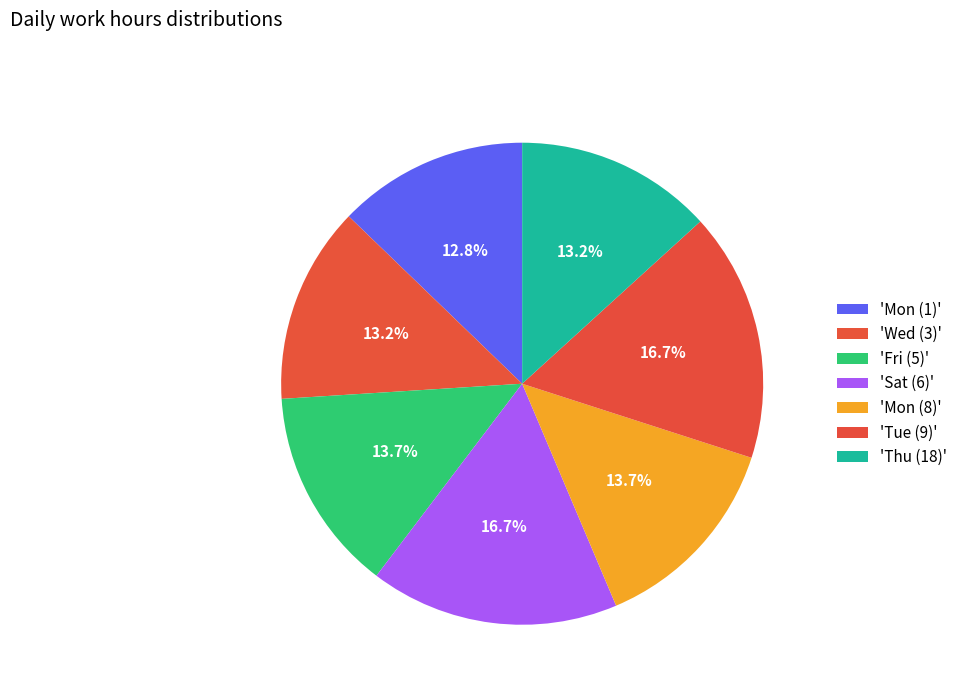

How many segments does this pie chart have?

7